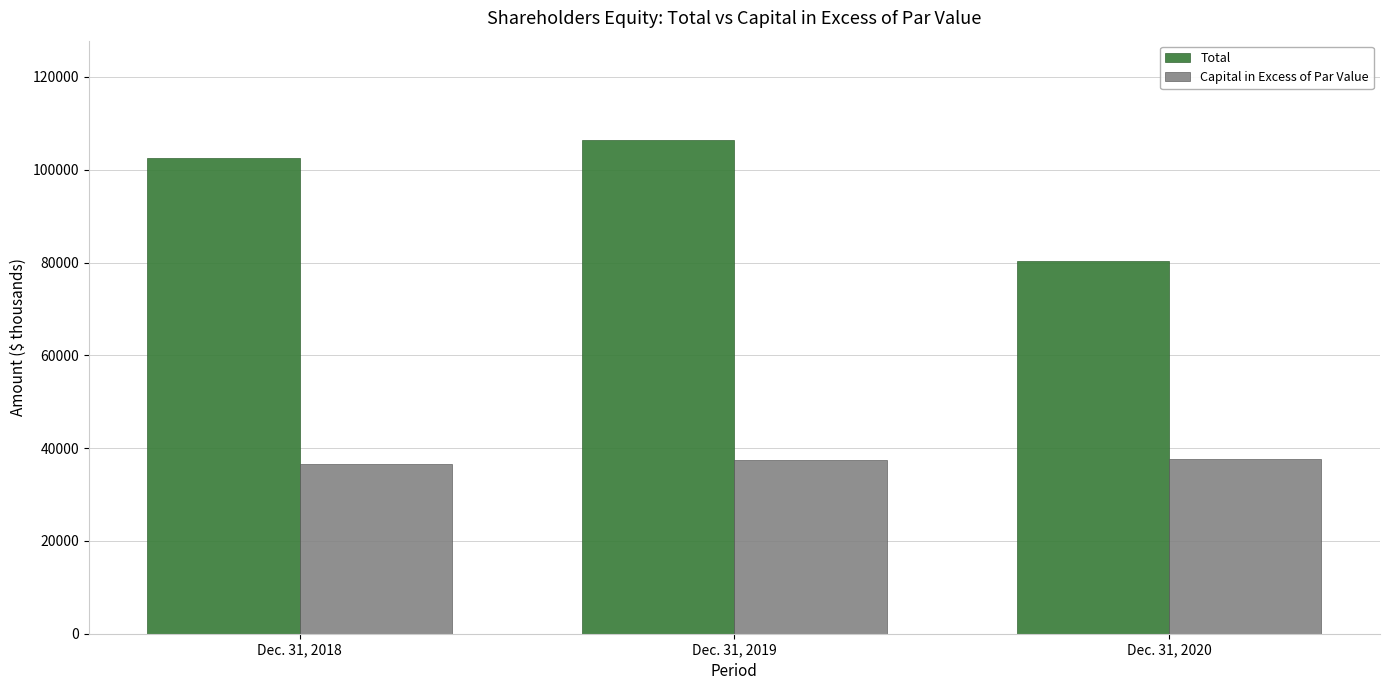

At which category is the sum across all series the highest?

Dec. 31, 2019